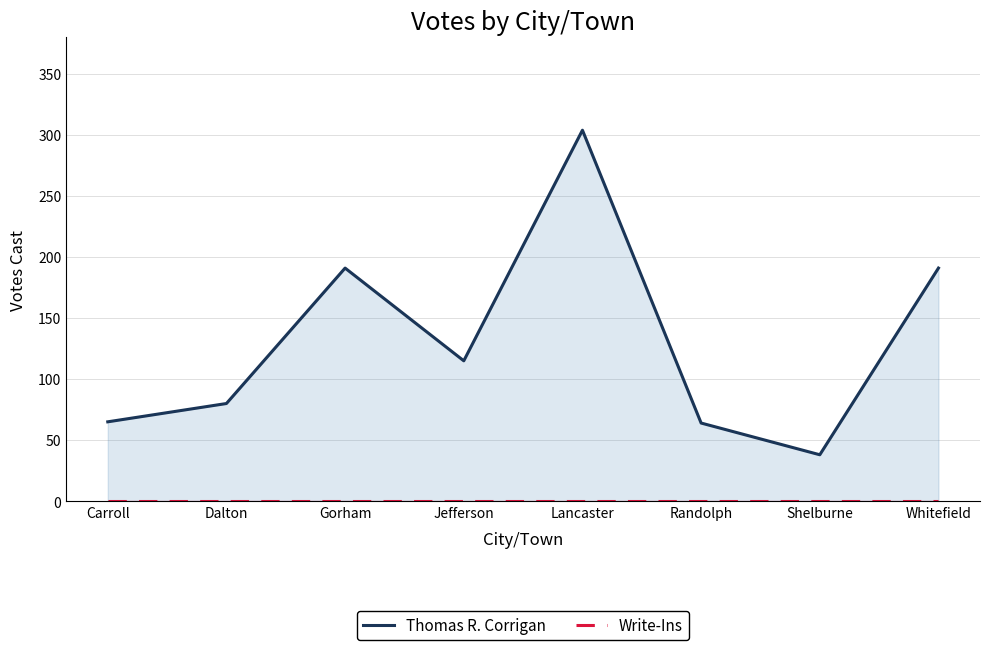

Rank the categories by Thomas R. Corrigan value from lowest to highest.

Shelburne, Randolph, Carroll, Dalton, Jefferson, Gorham, Whitefield, Lancaster